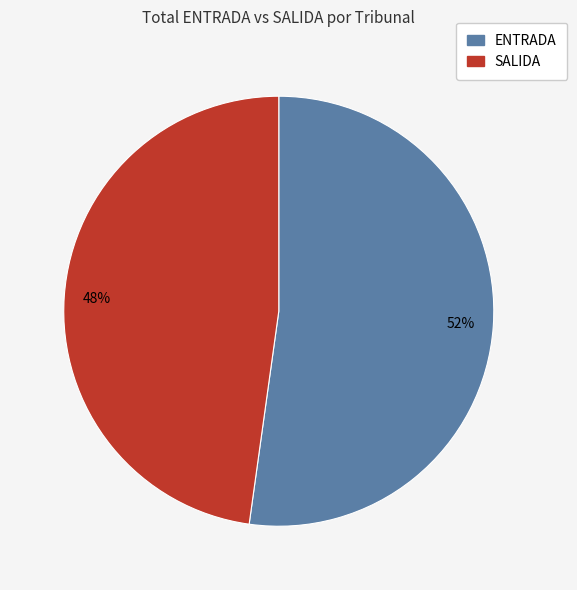

To the nearest percent, what is the average slice percentage?

50%